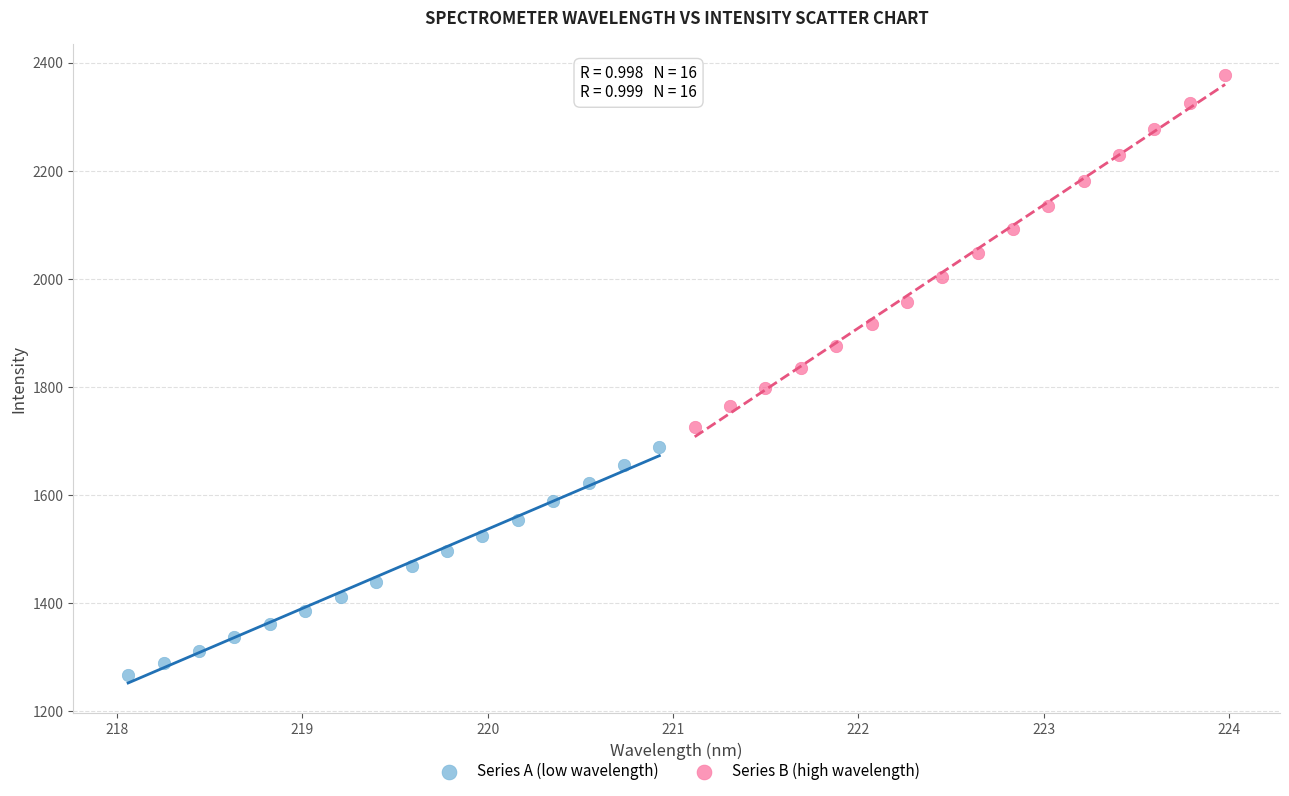

Which series reaches the minimum Y coordinate?

Series A (low wavelength)